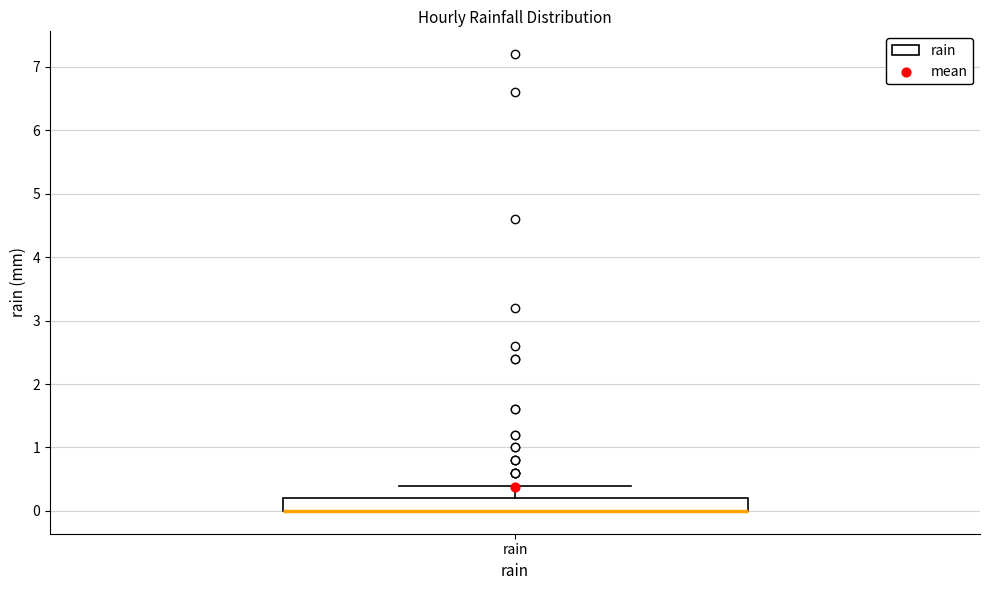

Read this box plot against the y-axis: the position of the median line, the range covered by the box, and the ends of both whiskers. The values are not printed on the chart, so give them approximately, as read against the axis.

median 0.0 (drawn on the box's lower edge), box 0.0 to 0.2, whiskers 0.0 to 0.4